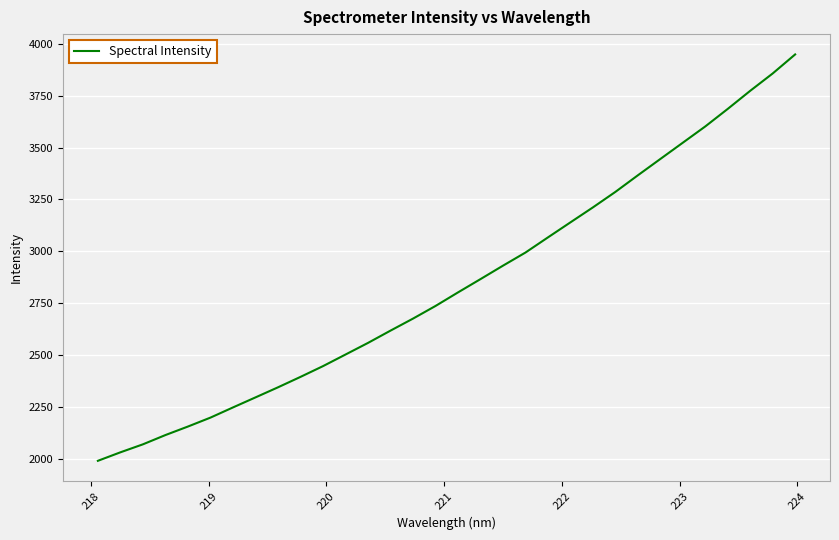

What is the maximum value shown in the chart?

3950.1